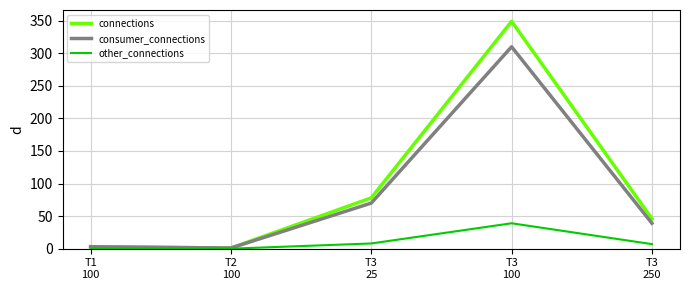

Where is connections nearest to the value 175?

T3
25